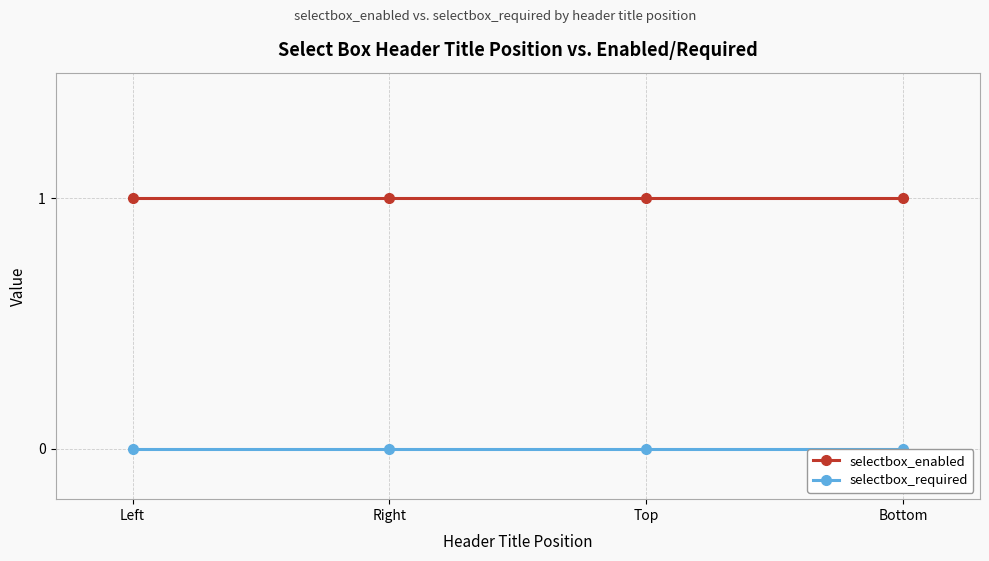

Does the chart display data point markers on the line(s)?

Yes